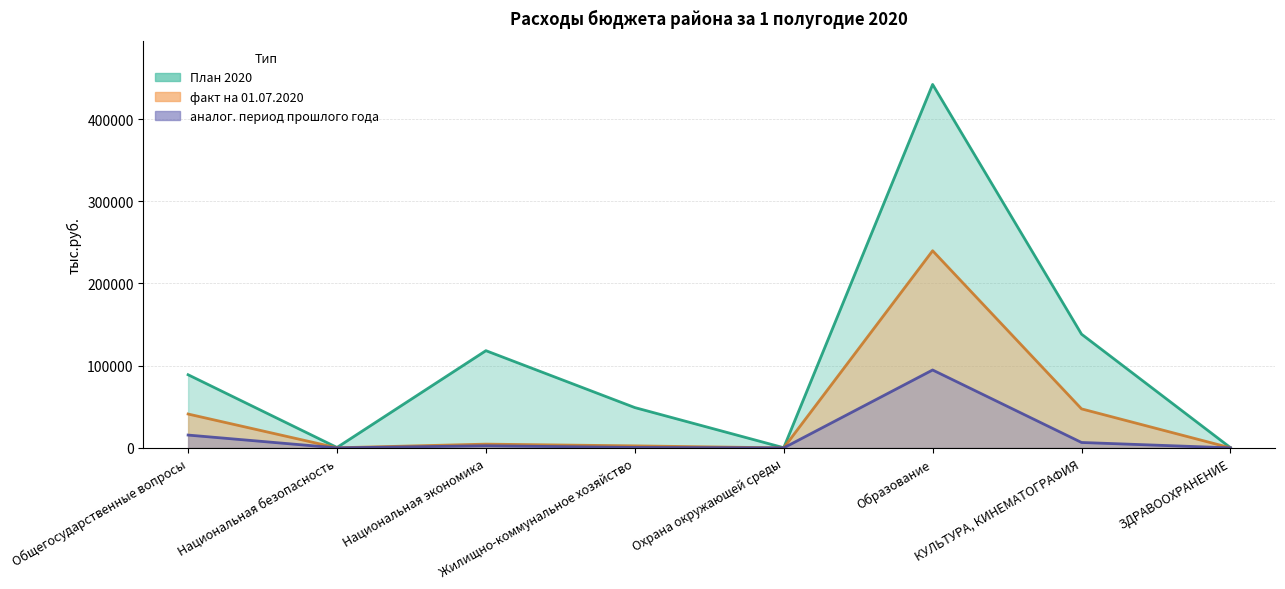

What is the difference between the maximum and second lowest values in the План 2020 series?

441805.6